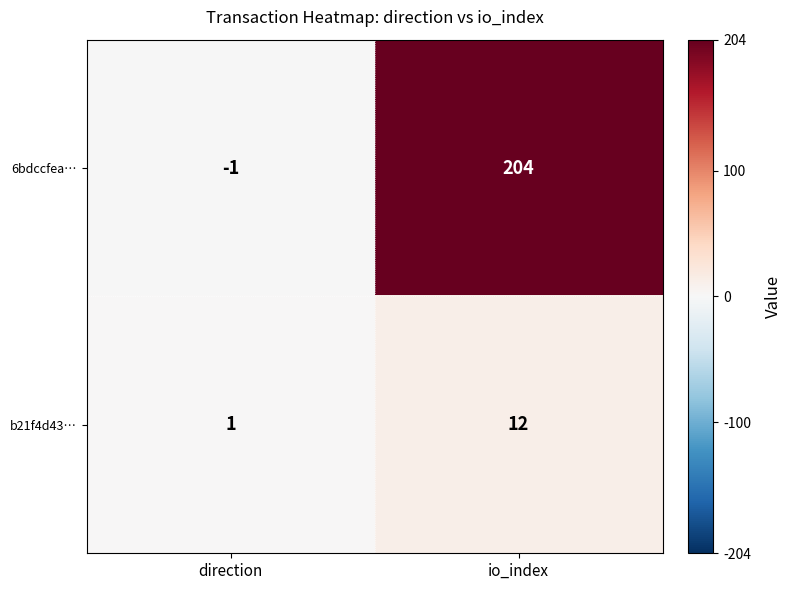

How many series are shown in this chart?

2